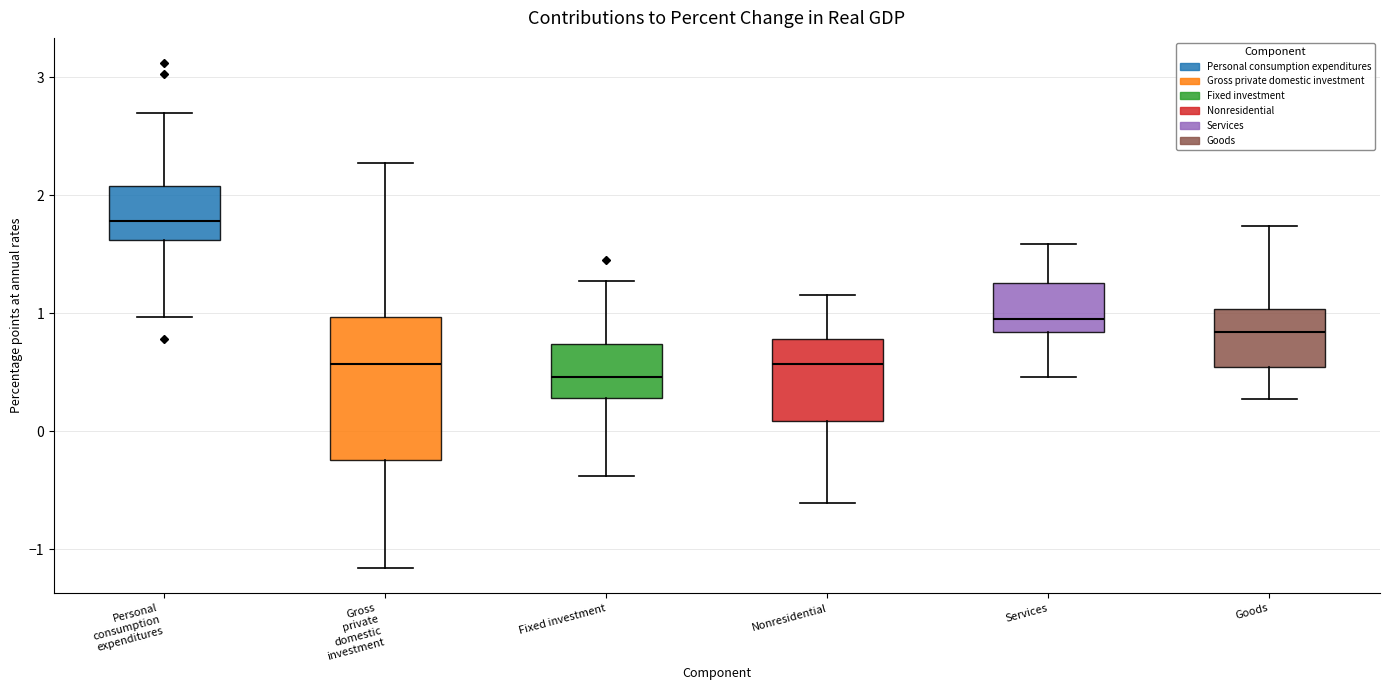

Reading left to right, transcribe this box plot: for each box, give where its median line is, the range the box spans, and where its two whiskers end, as read against the y-axis. The values are not printed on the chart, so give them approximately, as read against the axis.

Personal consumption expenditures: median 1.8, box 1.6 to 2.1, whiskers 1.0 to 2.7
Gross private domestic investment: median 0.6, box -0.2 to 1.0, whiskers -1.2 to 2.3
Fixed investment: median 0.5, box 0.3 to 0.7, whiskers -0.4 to 1.3
Nonresidential: median 0.6, box 0.1 to 0.8, whiskers -0.6 to 1.2
Services: median 1.0, box 0.8 to 1.3, whiskers 0.5 to 1.6
Goods: median 0.8, box 0.5 to 1.0, whiskers 0.3 to 1.7